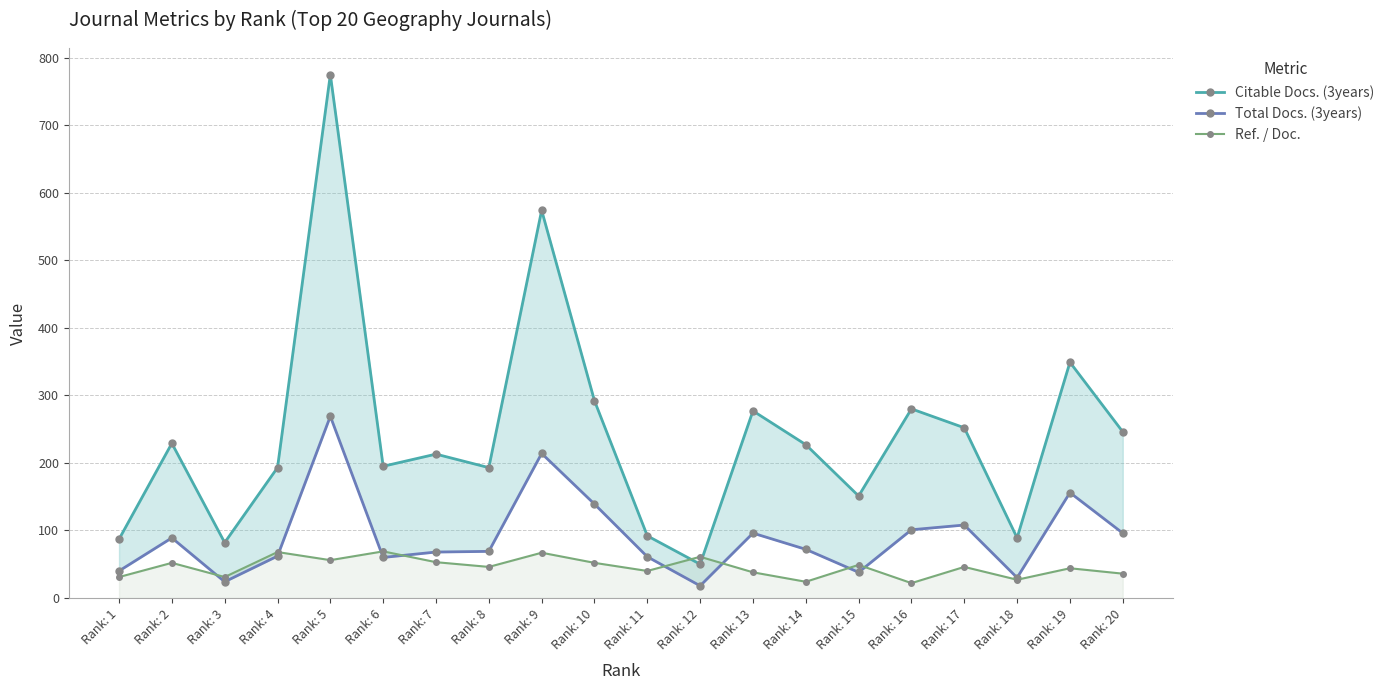

At which category does Ref. / Doc. reach its first local valley?

Rank: 3